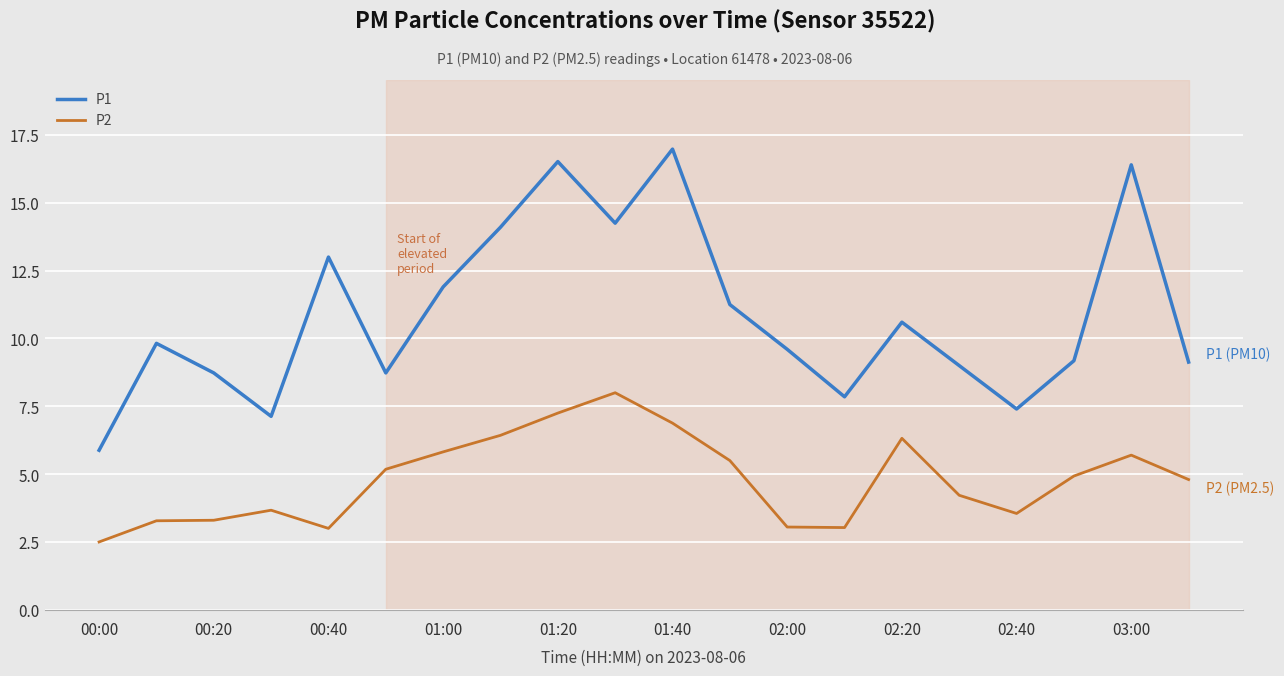

Rank the series by their maximum value, from lowest to highest.

P2, P1